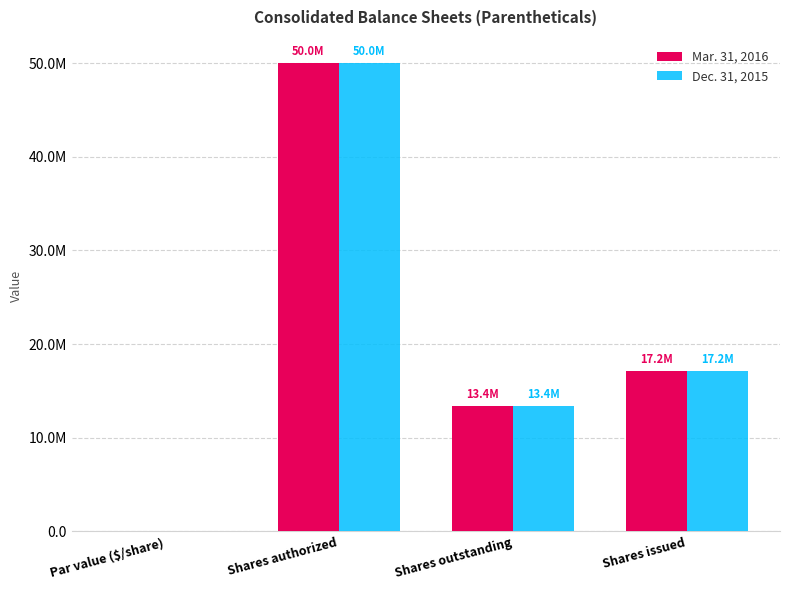

What is the label of the 1st bar from the right?

Shares issued